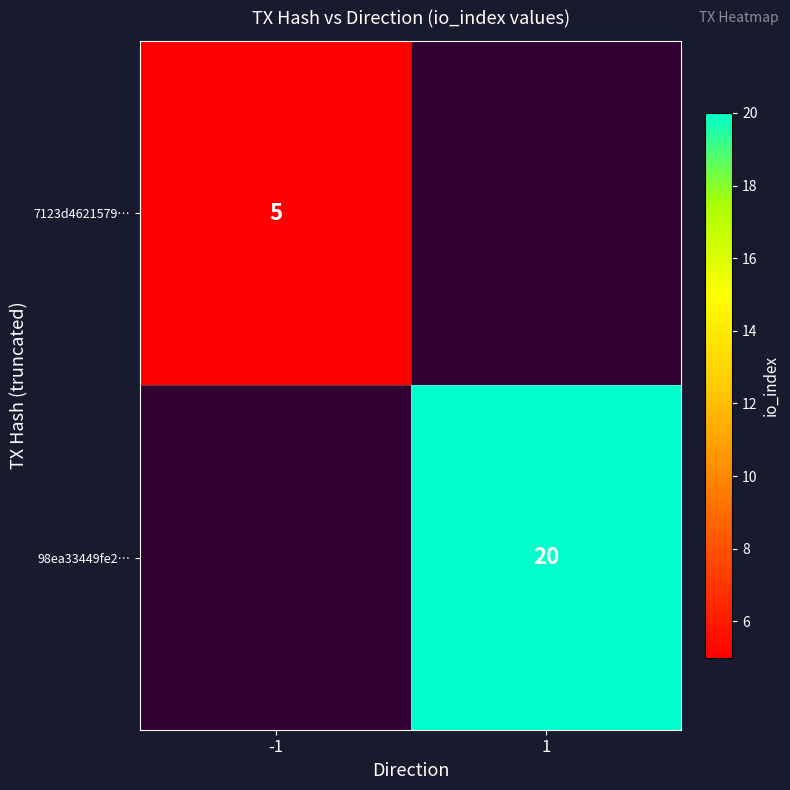

The 7123d4621579… series shows 8 at -1. True or false?

False